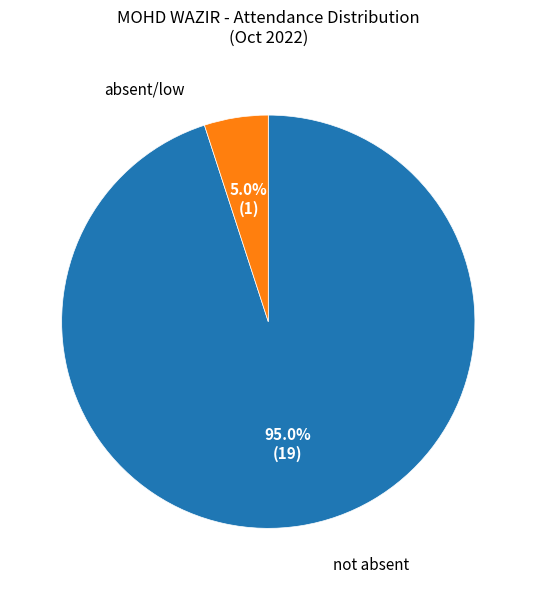

Is there any slice that represents more than half of the pie?

Yes